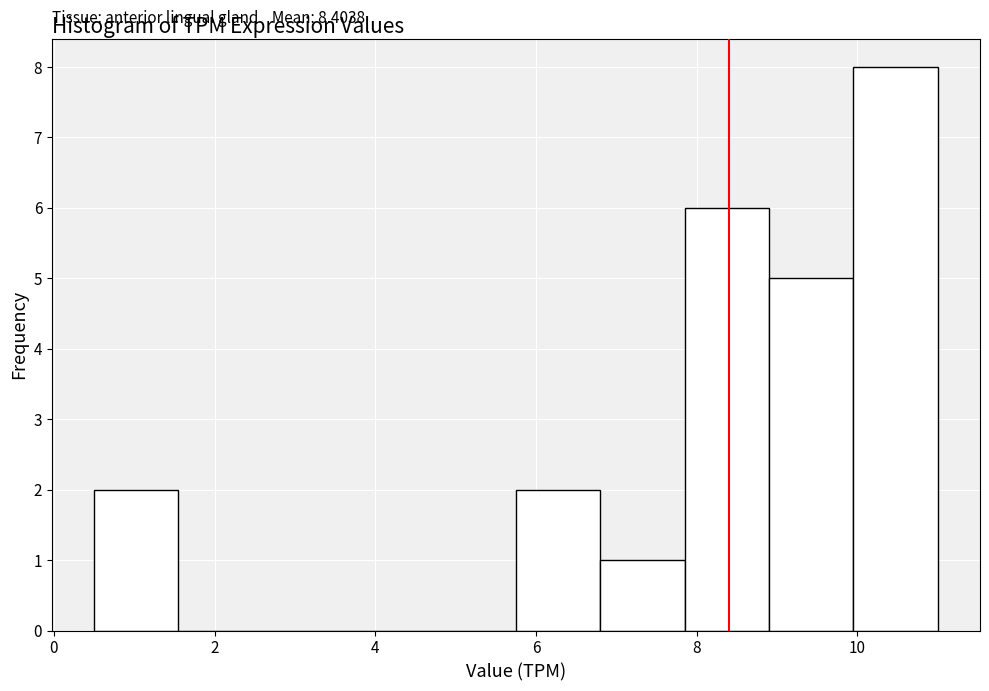

Over which range of the x-axis is the bar tallest?

9.95 to 11.00